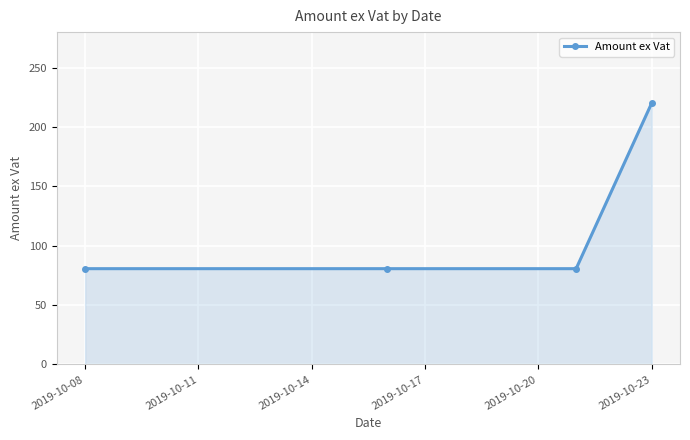

What is the sum of all values?

462.3